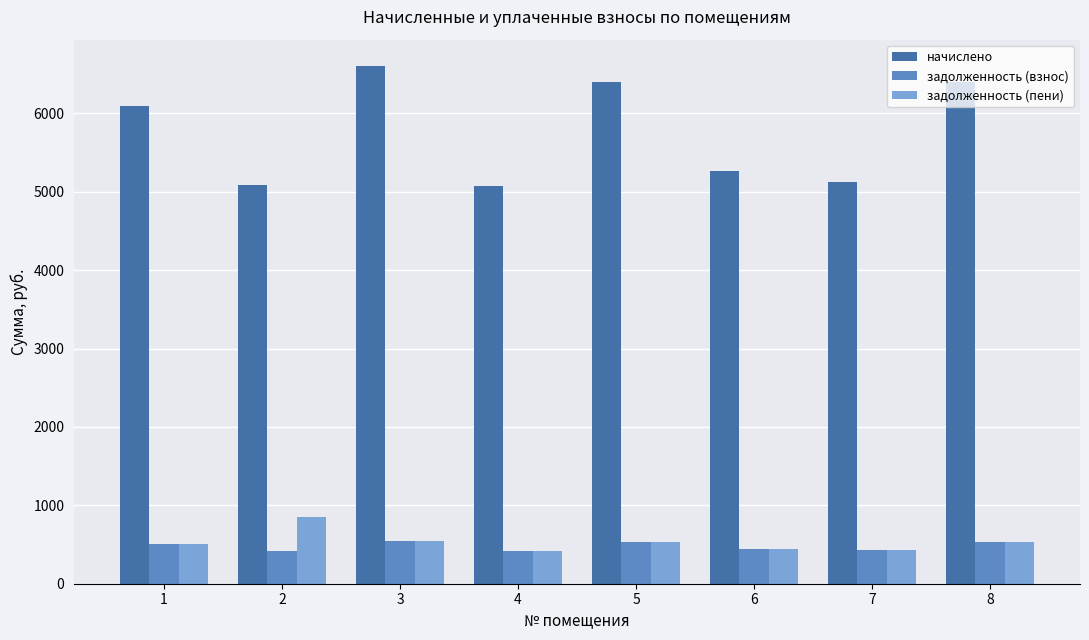

The начислено series shows 2932.6 at 2. True or false?

False